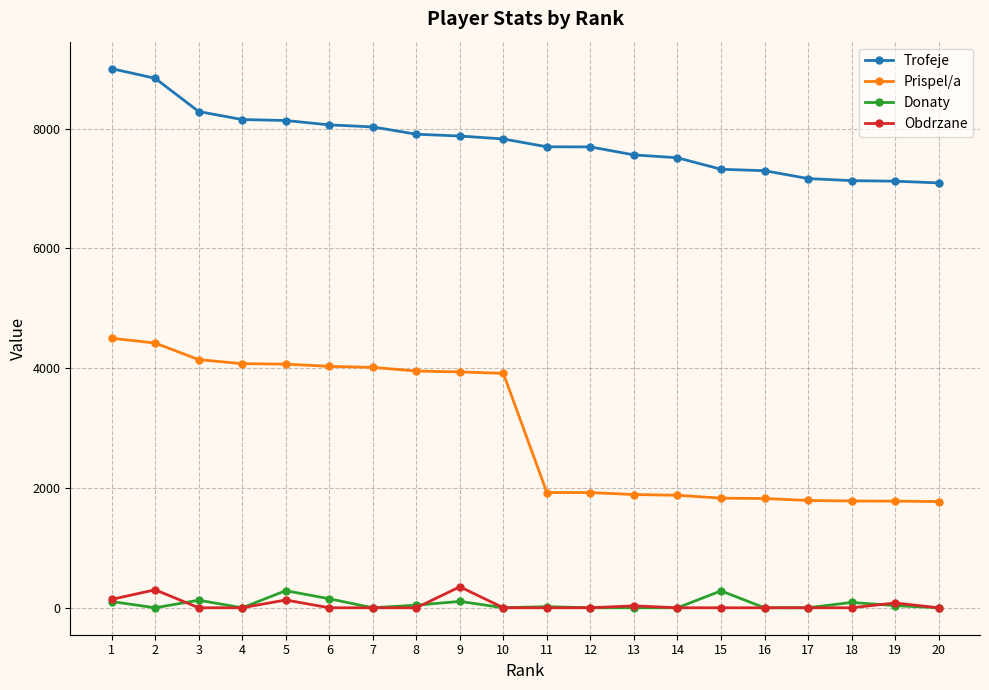

What value does the Prispel/a series have at 16, to the nearest 10?

1820